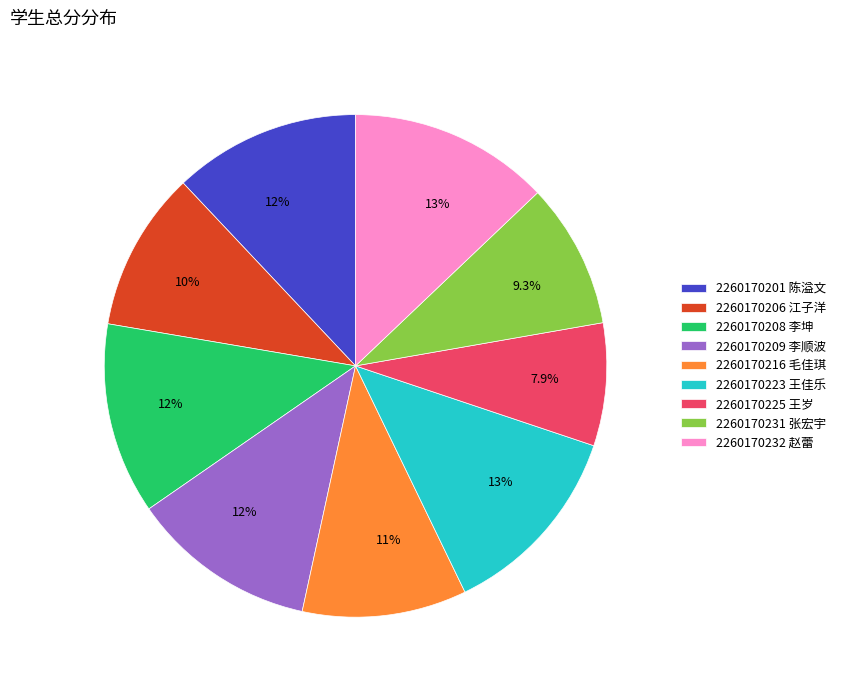

Which has a higher value, 2260170206 江子洋 or 2260170209 李顺波?

2260170209 李顺波